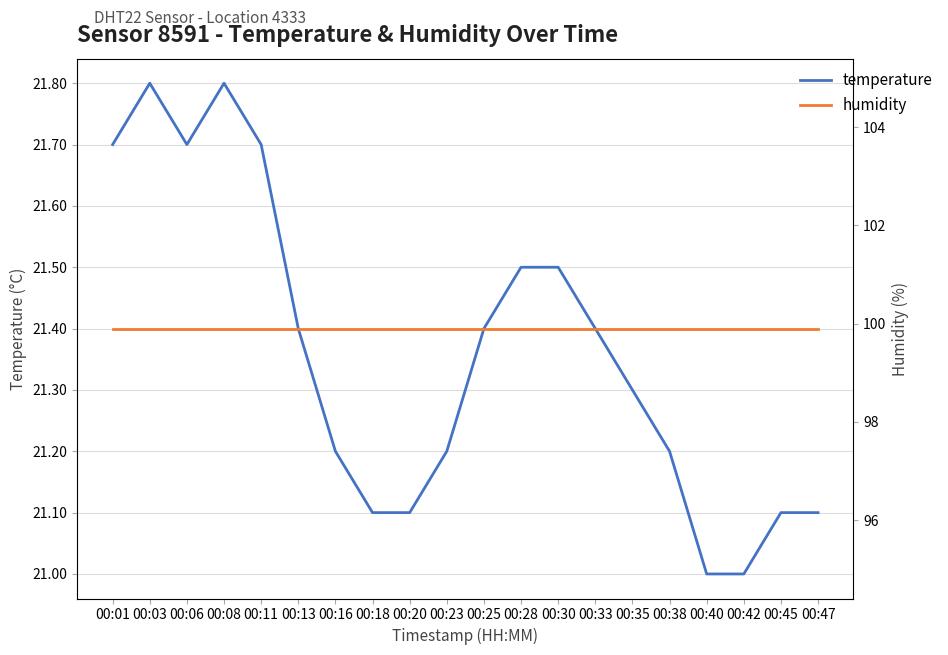

How many lines are shown in the chart?

2